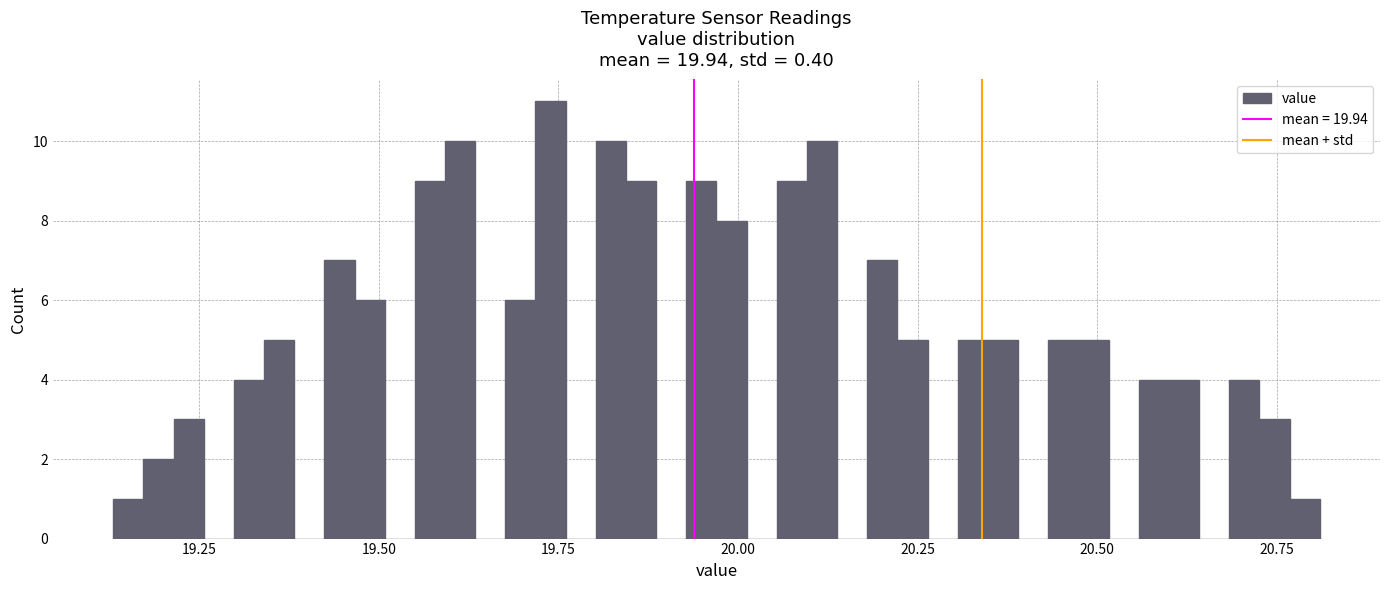

Around what value on the x-axis is the tallest bar? Give the approximate position of its centre, as read against the axis.

19.75